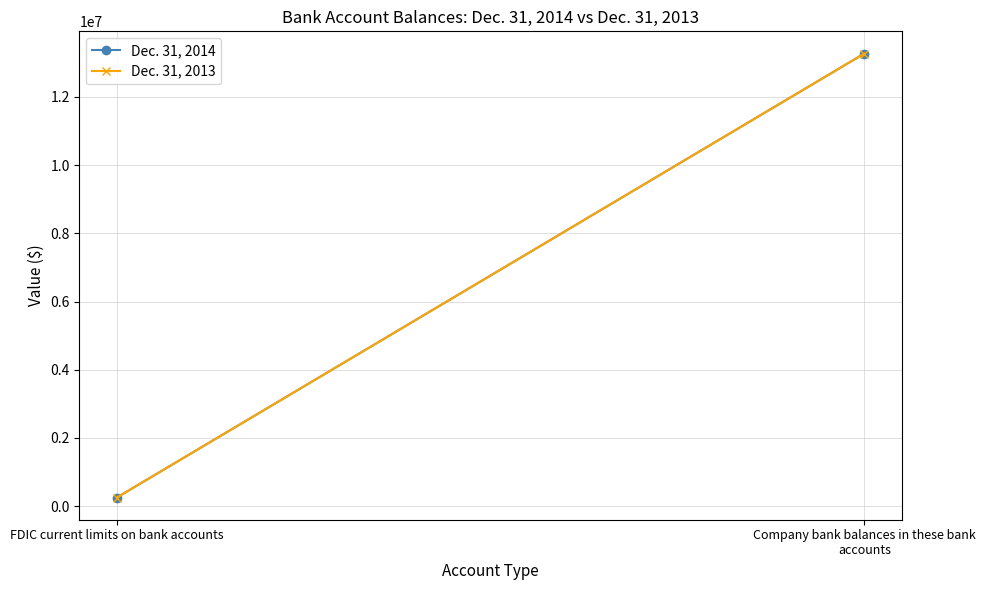

What is the sum of all Dec. 31, 2014 values?

13524000